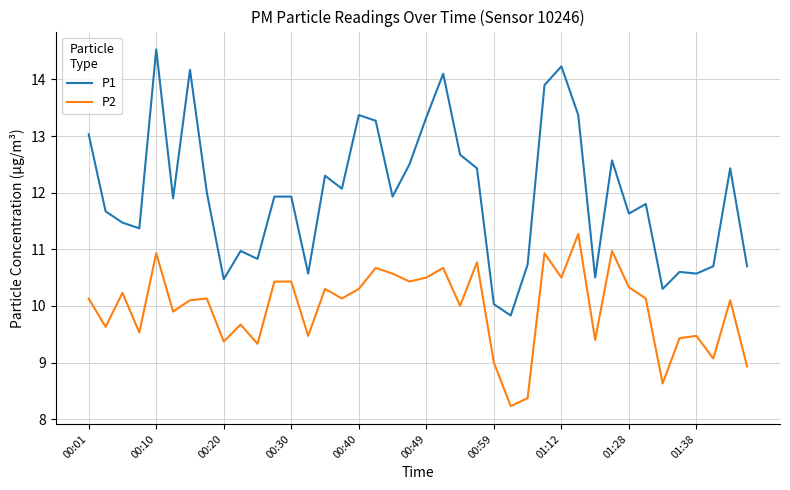

True or false: P1 and P2 intersect in this chart.

False